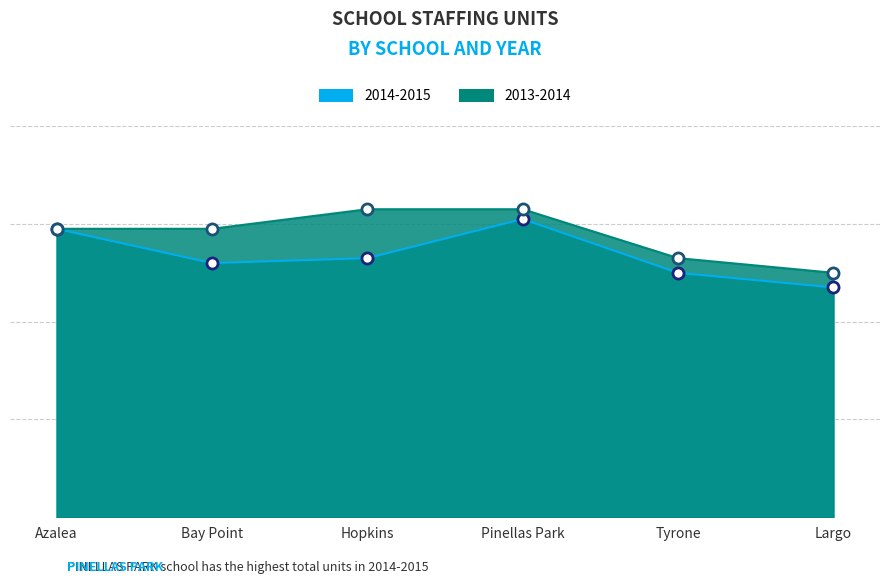

Is the value of 2014-2015 Total at 6 of 8 at Bay Point greater than the value of 13-14 Total at 6 of 8 at Largo?

Yes